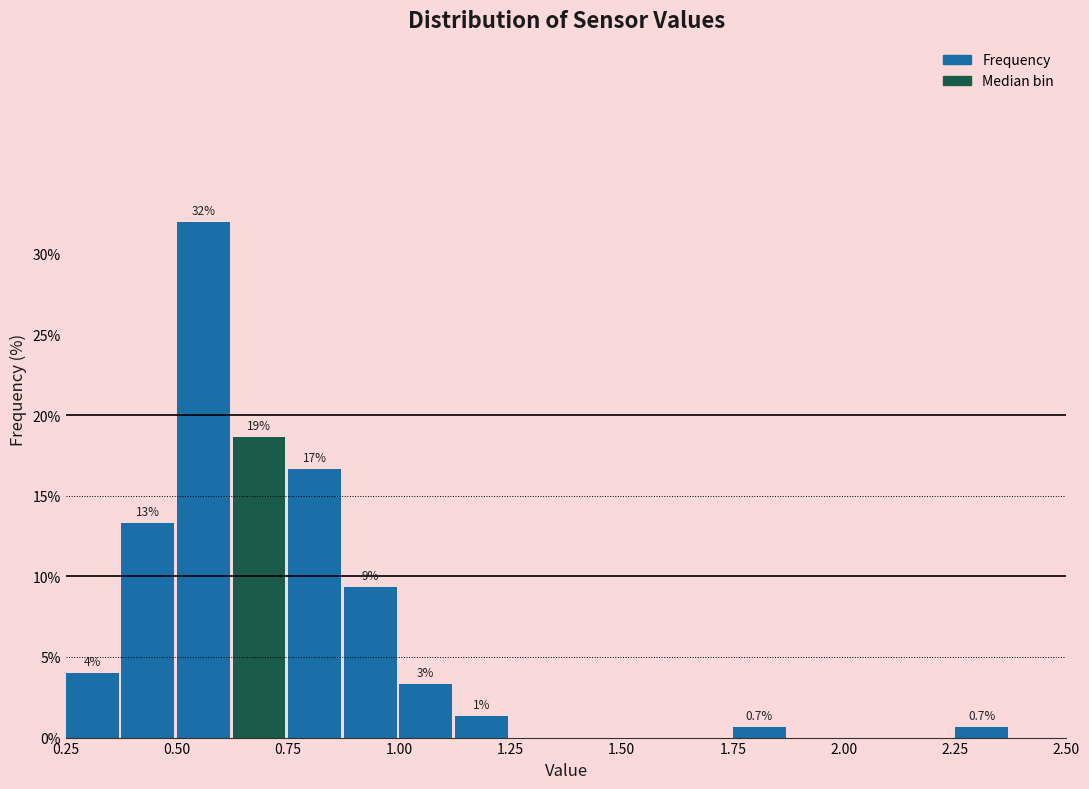

Around what value on the x-axis is the tallest bar? Give the approximate position of its centre, as read against the axis.

0.55